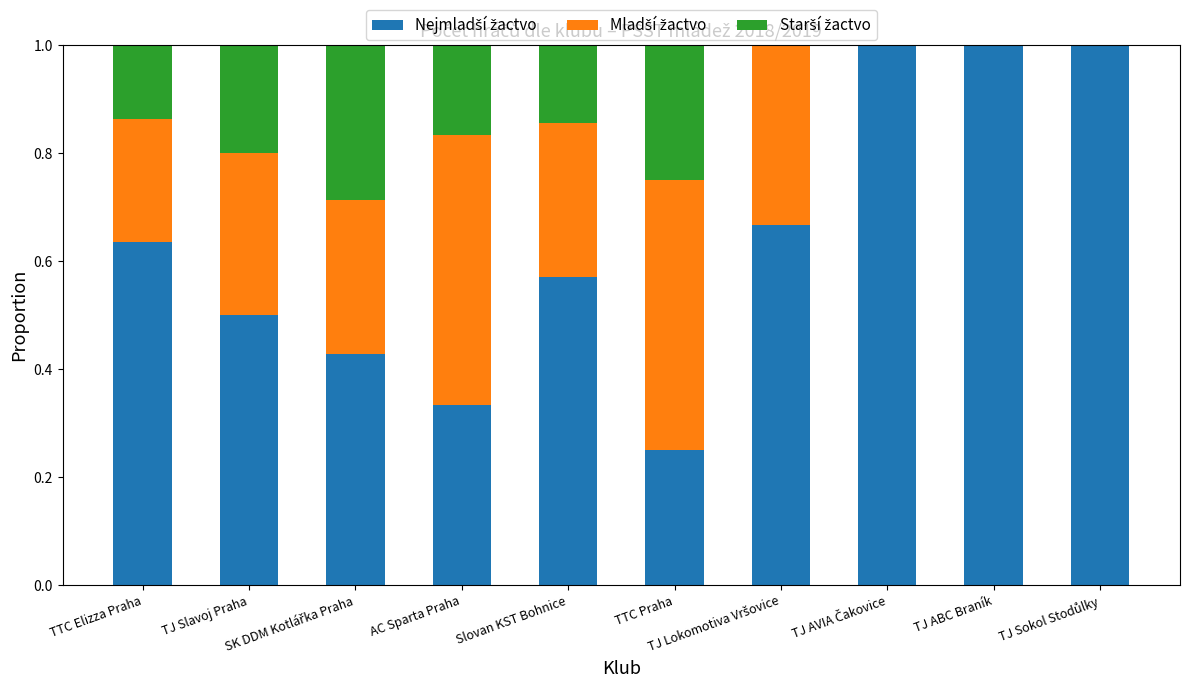

Are the bars horizontal?

No